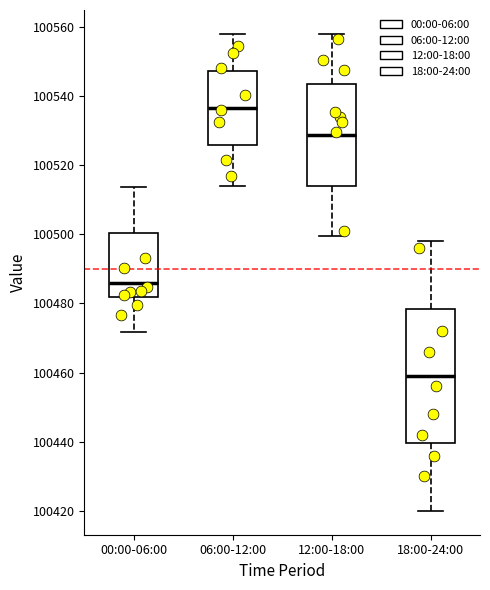

Reading left to right, read every box against the y-axis: the position of its median line, the range the box covers, and the ends of its whiskers. The values are not printed on the chart, so give them approximately, as read against the axis.

00:00-06:00: median 100486, box 100482 to 100500, whiskers 100472 to 100514
06:00-12:00: median 100536, box 100526 to 100548, whiskers 100514 to 100558
12:00-18:00: median 100528, box 100514 to 100544, whiskers 100500 to 100558
18:00-24:00: median 100460, box 100440 to 100478, whiskers 100420 to 100498